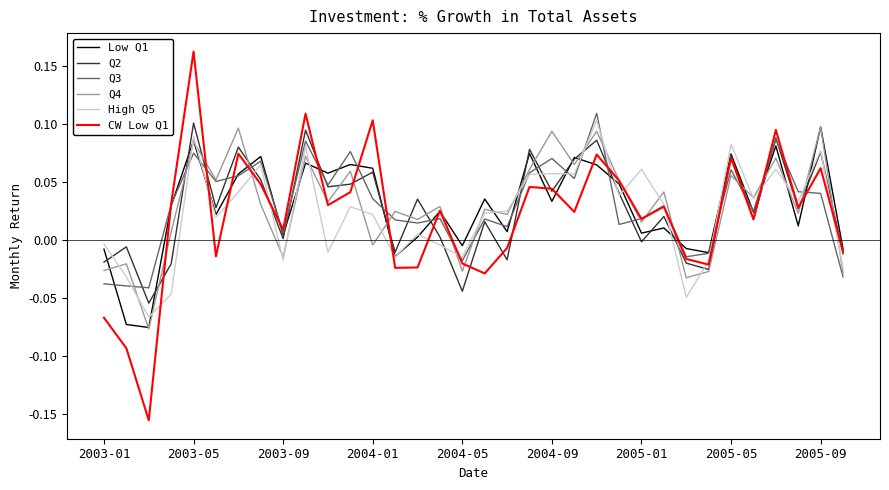

Which series has the widest spread of values?

CW Low Q1